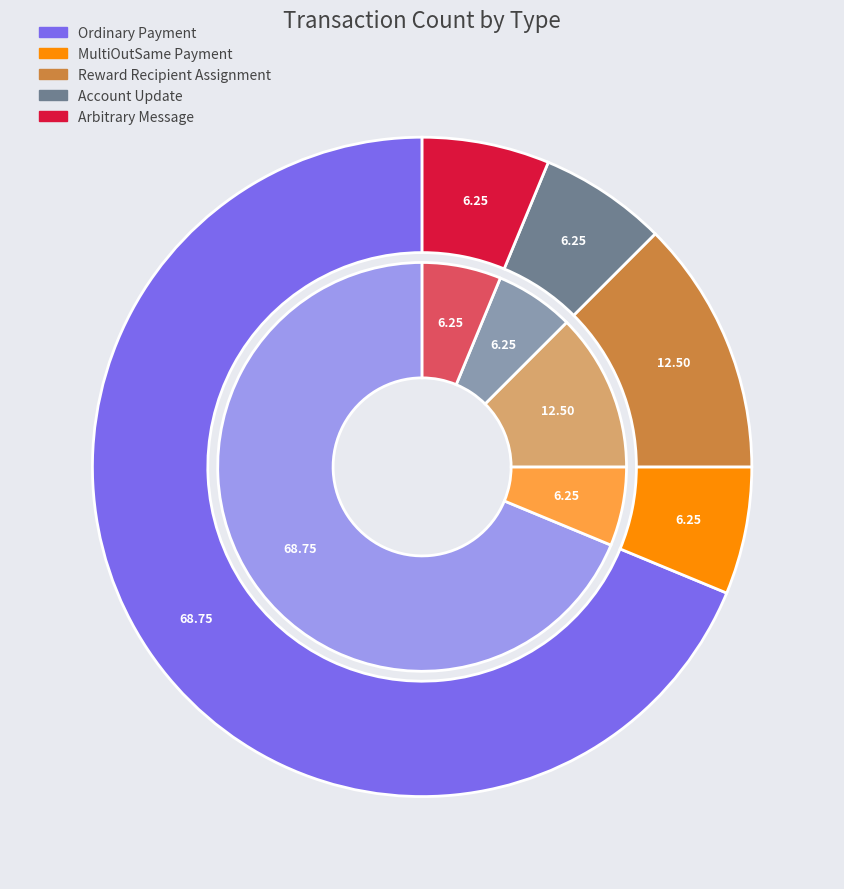

What percentage do Account Update and Reward Recipient Assignment together represent?

18.8%